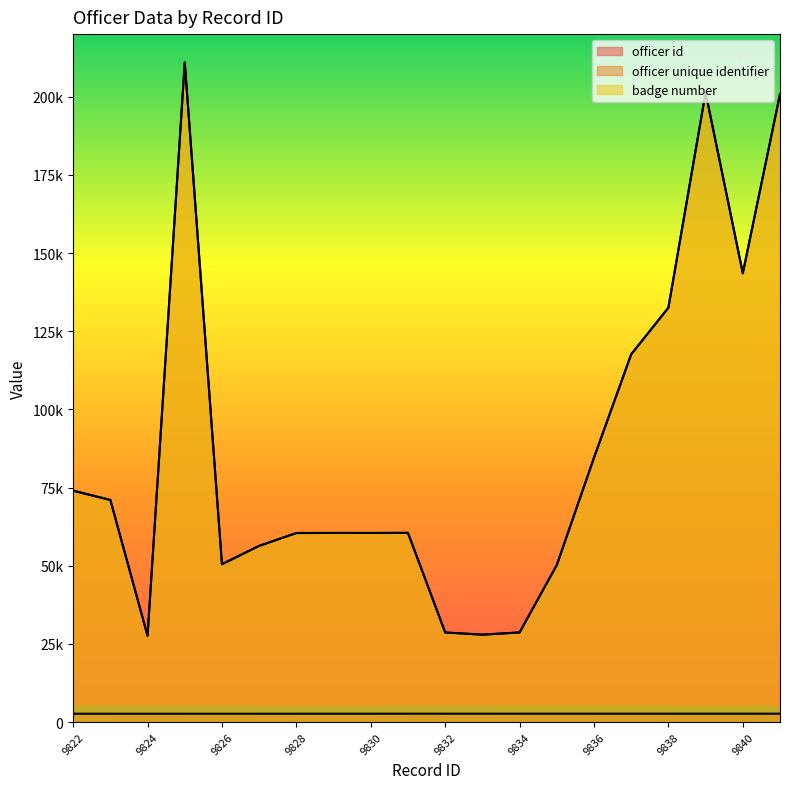

Reading right to left, what are all the values shown in this chart?

officer id: 9841=2680	9840=2679	9839=2678	9838=2677	9837=2676	9836=2675	9835=2674	9834=2673	9833=2672	9832=2671	9831=2670	9830=2669	9829=2668	9828=2667	9827=2666	9826=2665	9825=2664	9824=2663	9823=2662	9822=2661
officer unique identifier: 9841=200804	9840=143520	9839=201278	9838=132510	9837=117600	9836=84530	9835=50200	9834=28660	9833=27950	9832=28650	9831=60500	9830=60470	9829=60480	9828=60450	9827=56350	9826=50480	9825=210934	9824=27580	9823=71020	9822=73990
badge number: 9841=200804	9840=143520	9839=201278	9838=132510	9837=117600	9836=84530	9835=50200	9834=28660	9833=27950	9832=28650	9831=60500	9830=60470	9829=60480	9828=60450	9827=56350	9826=50480	9825=210934	9824=27580	9823=71020	9822=73990